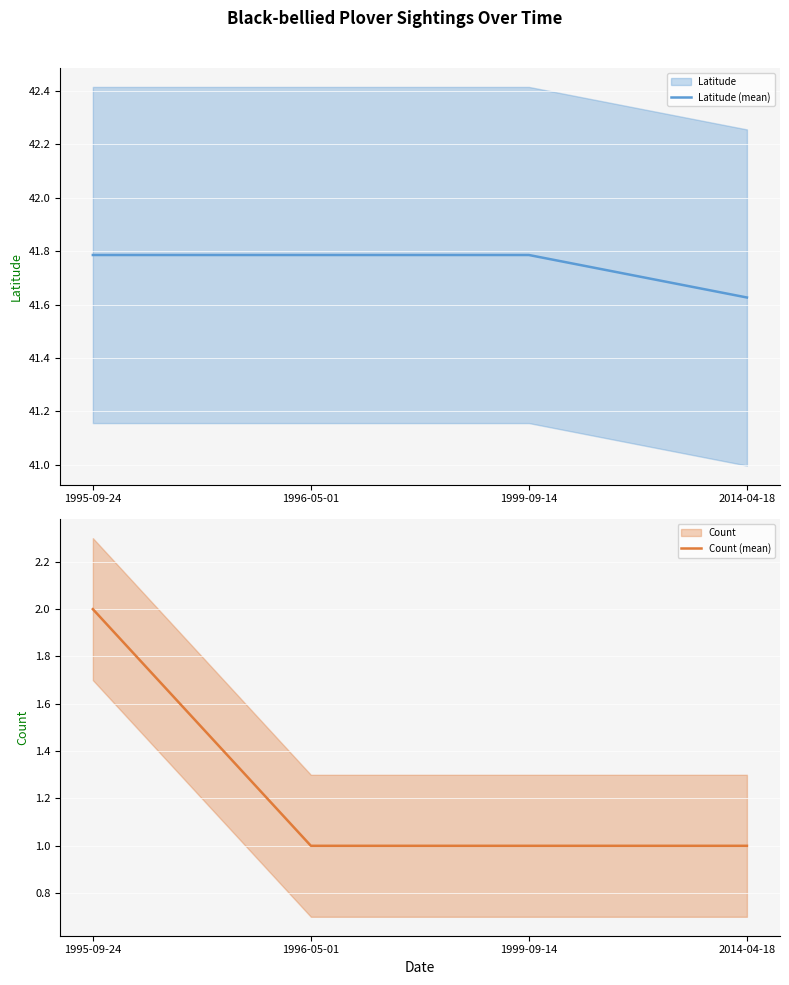

What is the total value across all series at 1995-09-24?

43.8